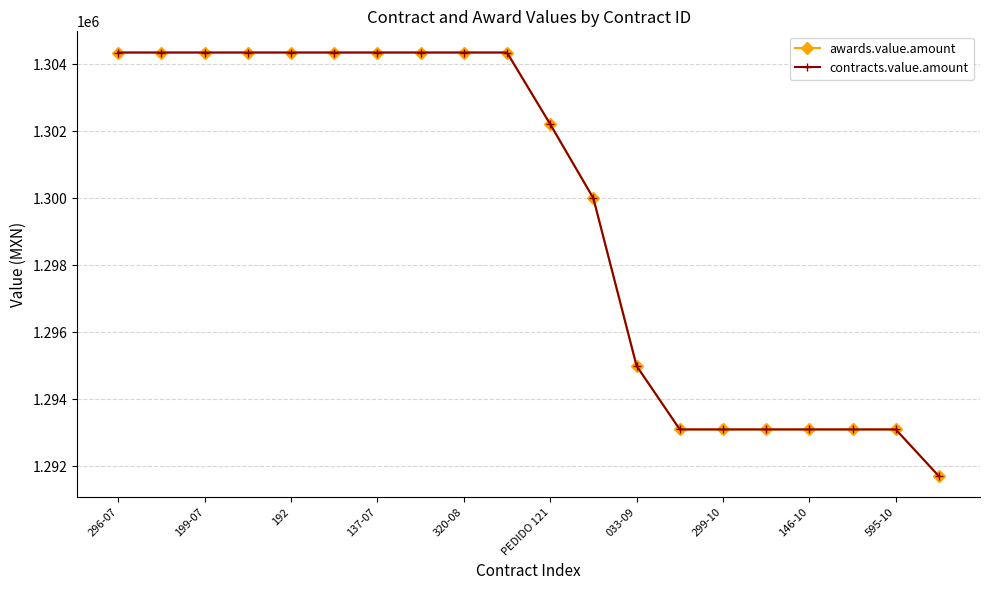

Does the chart have visible grid lines?

Yes